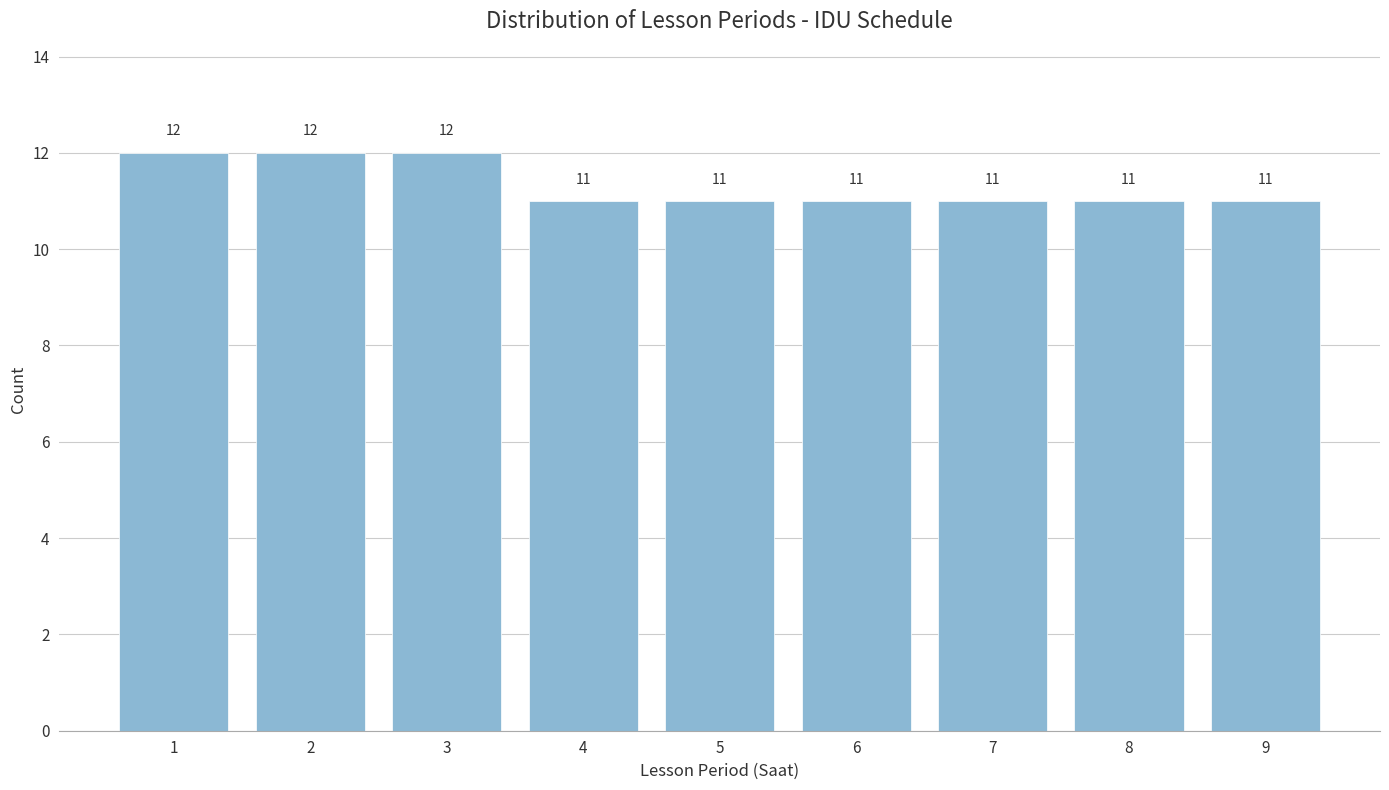

Reading left to right, transcribe all the data shown in this chart.

1=12	2=12	3=12	4=11	5=11	6=11	7=11	8=11	9=11